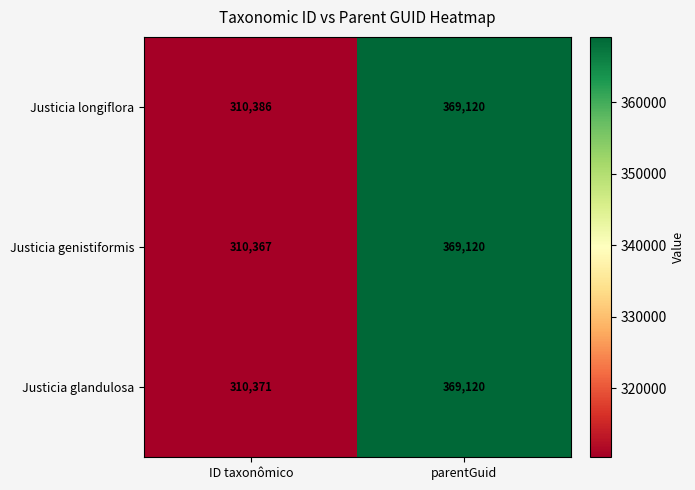

Read the Justicia longiflora value at ID taxonômico, to the nearest 10.

310390